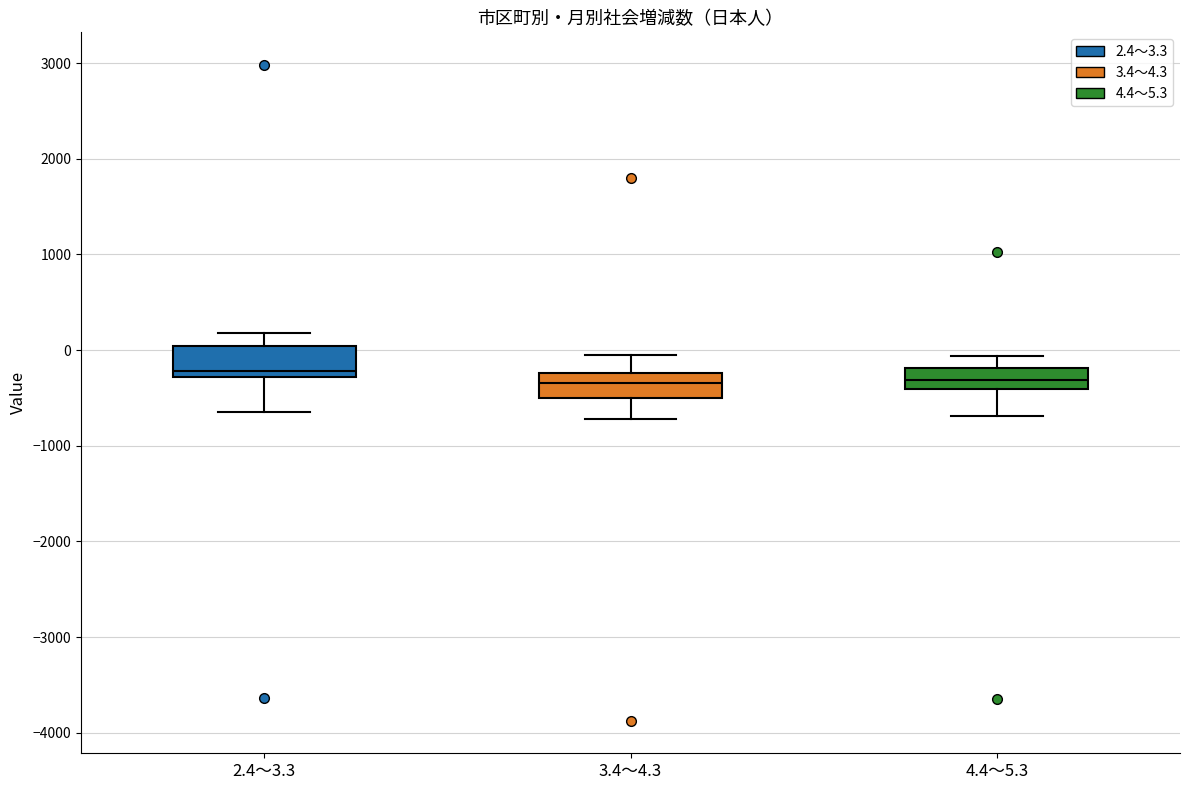

Reading left to right, transcribe this box plot: for each box, give where its median line is, the range the box spans, and where its two whiskers end, as read against the y-axis. The values are not printed on the chart, so give them approximately, as read against the axis.

2.4～3.3: median -200, box -300 to 0, whiskers -600 to 200
3.4～4.3: median -300, box -500 to -200, whiskers -700 to -100
4.4～5.3: median -300, box -400 to -200, whiskers -700 to -100